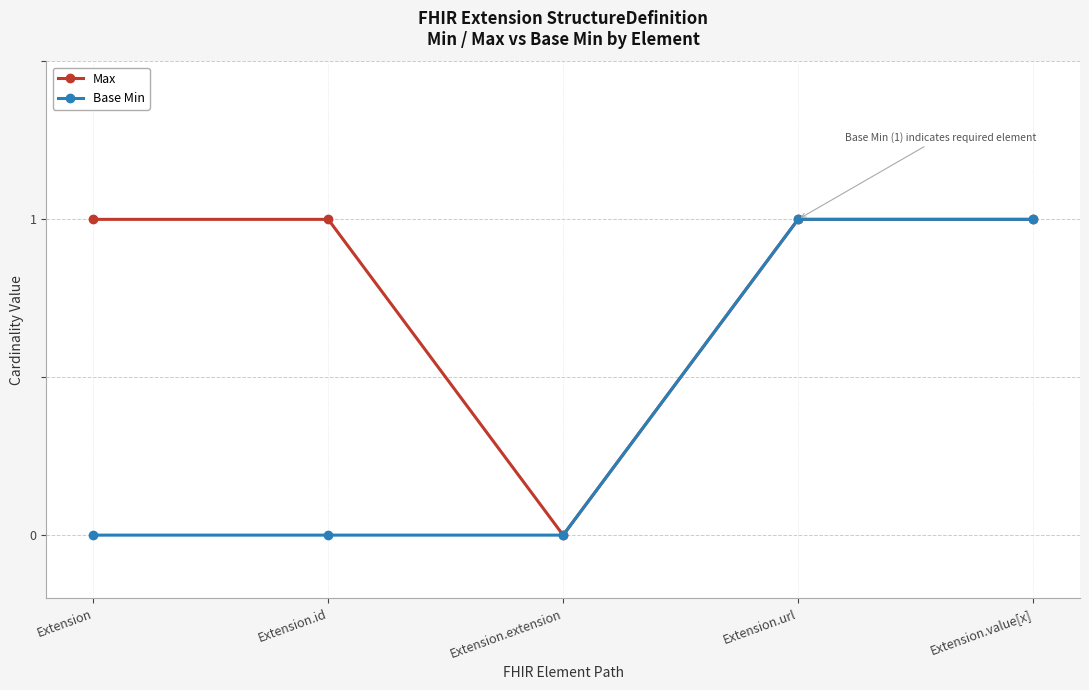

What position from the left is Extension?

1